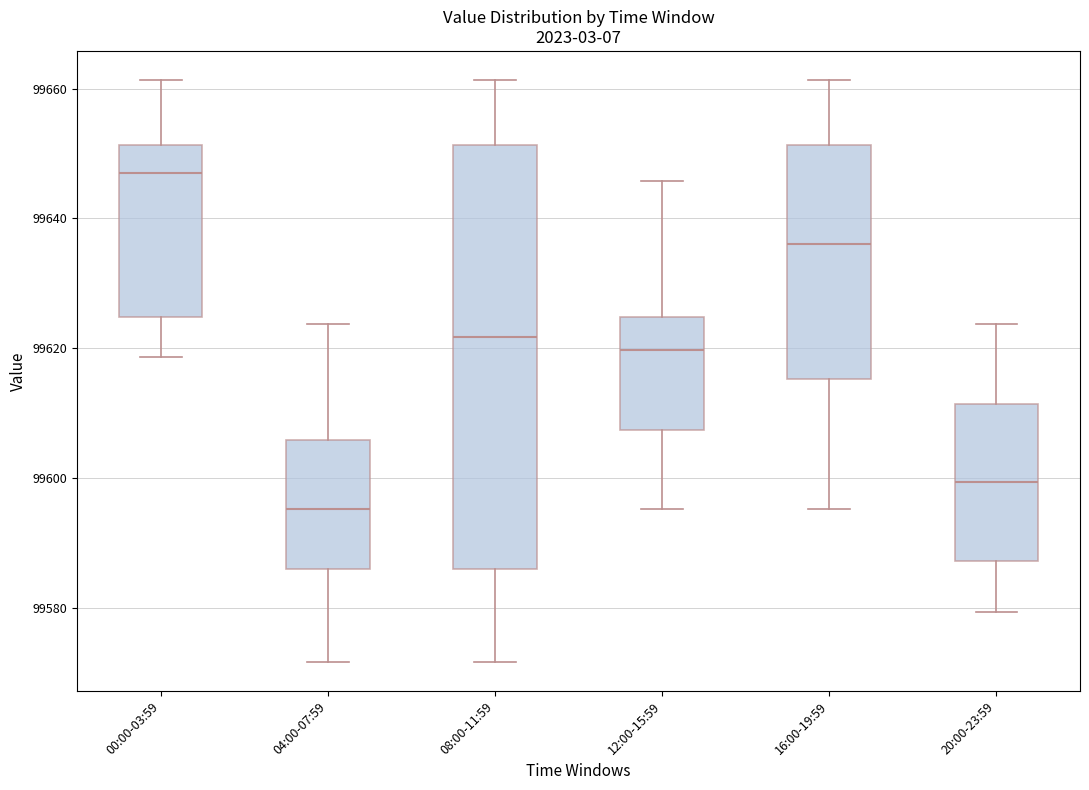

Comparing the boxes themselves (not the whiskers), which one is the tallest?

08:00-11:59